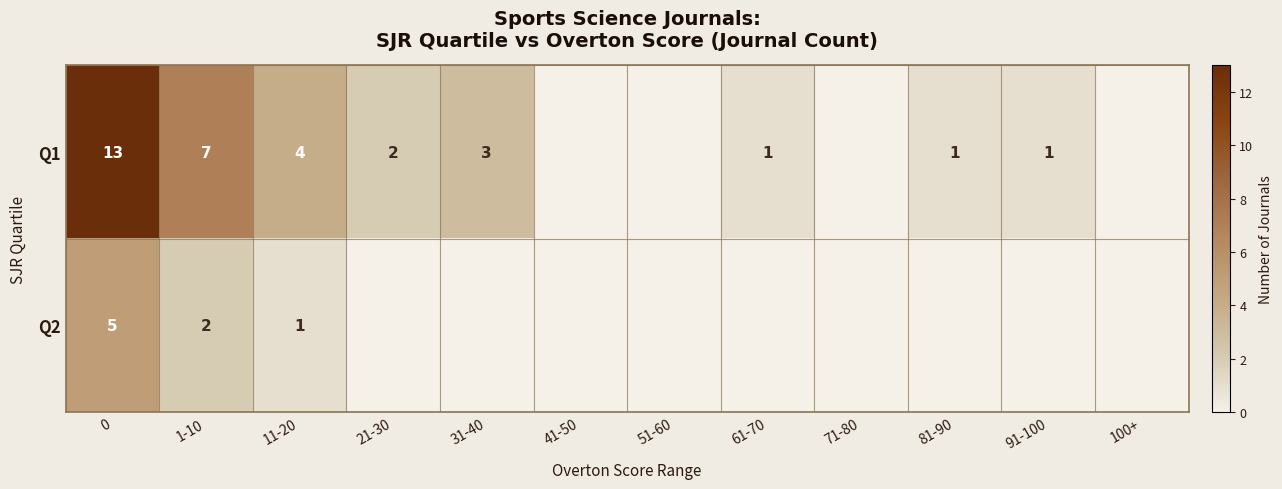

Is it true that Q1 equals 3 at 0?

False